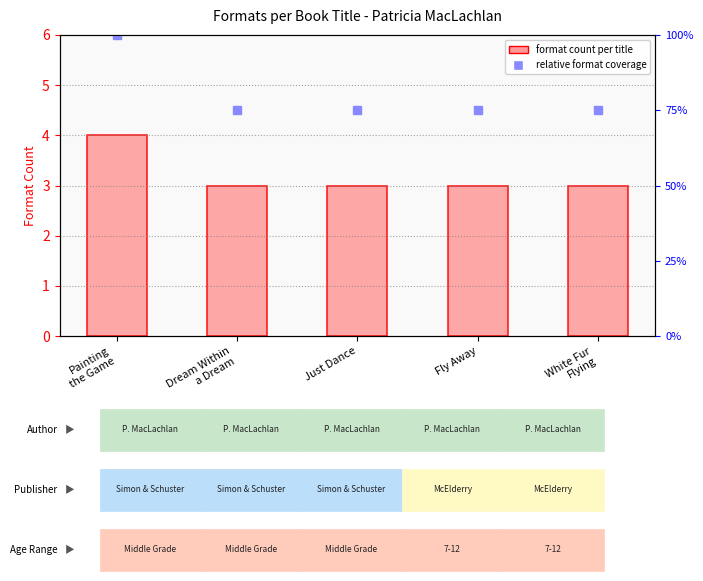

List the labels in order of value, smallest first.

Dream Within
a Dream, Just Dance, Fly Away, White Fur
Flying, Painting
the Game